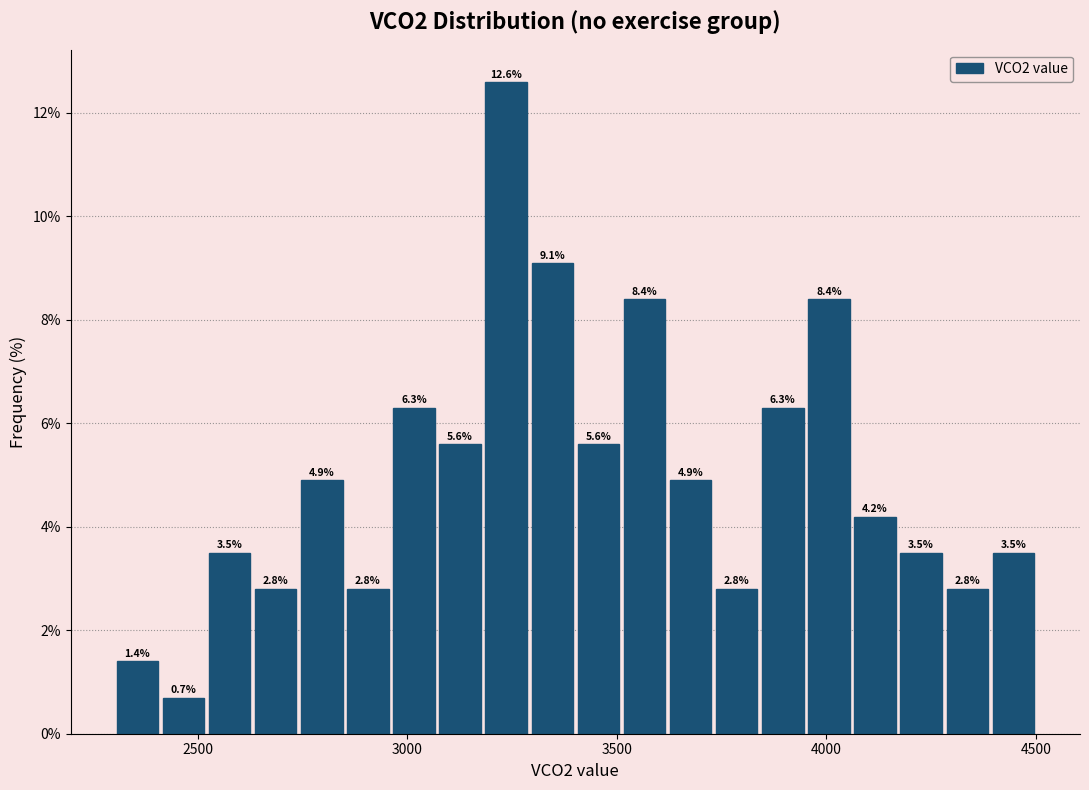

Around what value on the x-axis is the tallest bar? Give the approximate position of its centre, as read against the axis.

3250